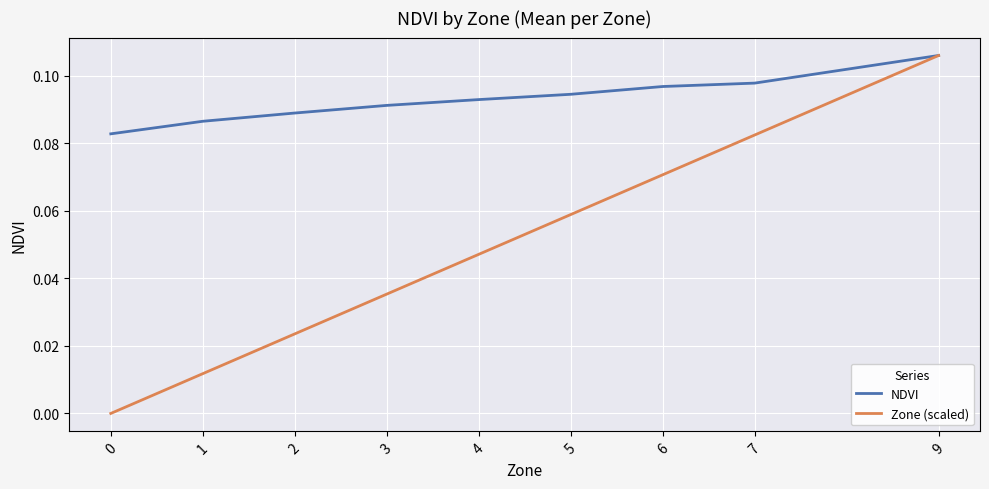

At which category is the sum across all series the highest?

9